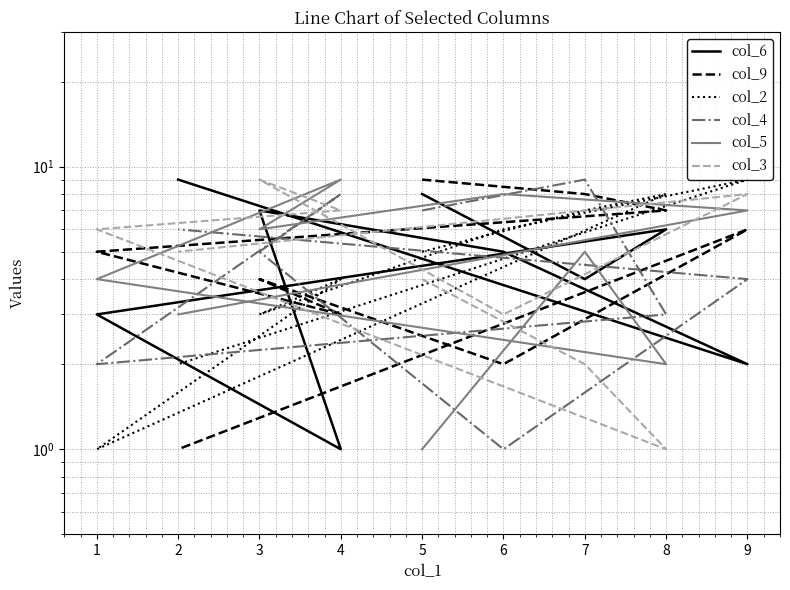

Which series has the largest total across all categories?

col_6